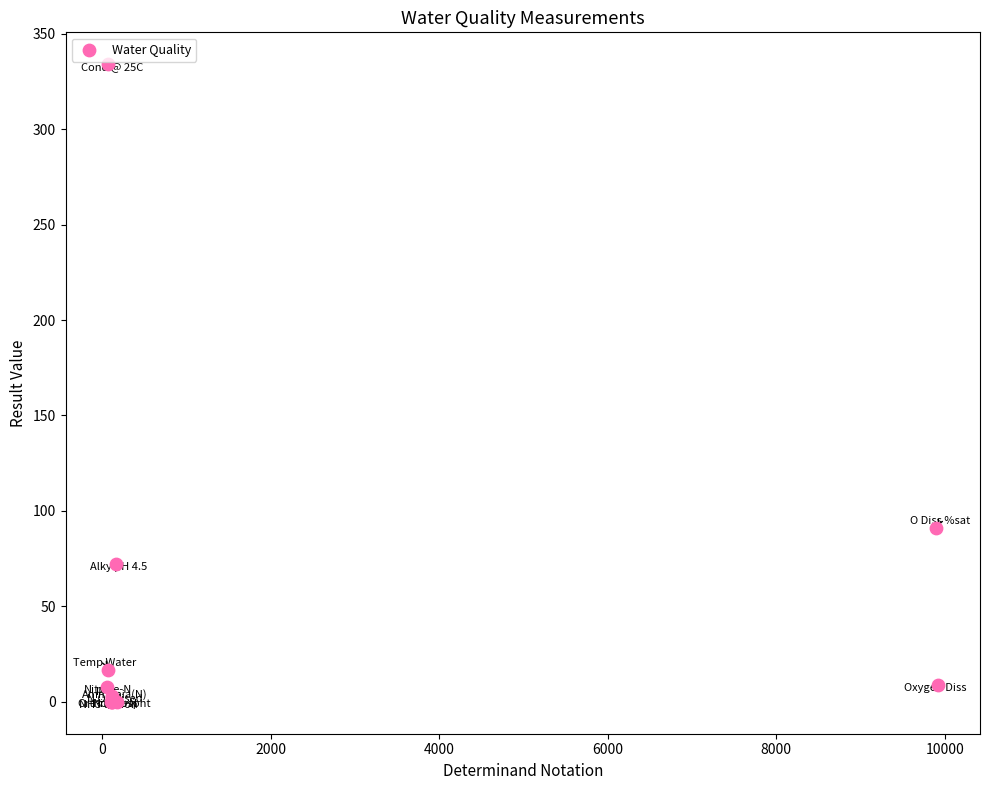

What Y value in the scatter plot is closest to 167?

90.9